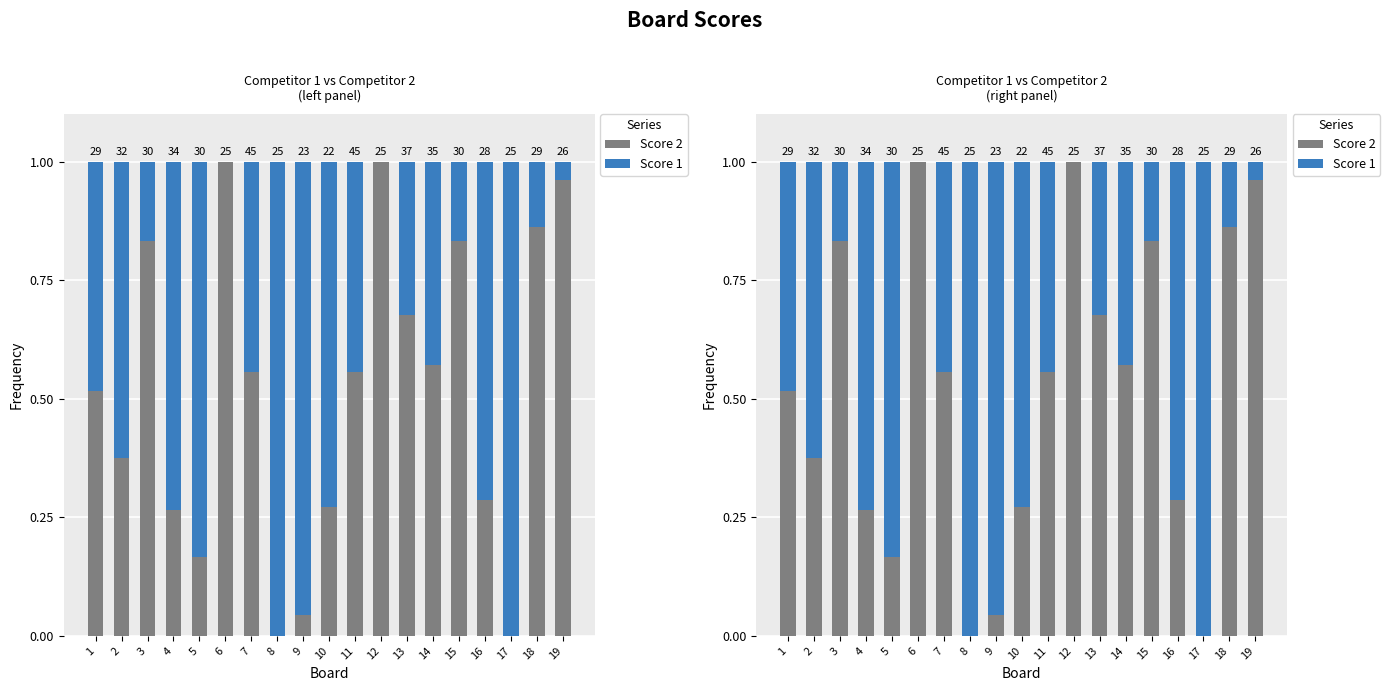

Rank the series at 2 from highest to lowest value.

Score 1, Score 2